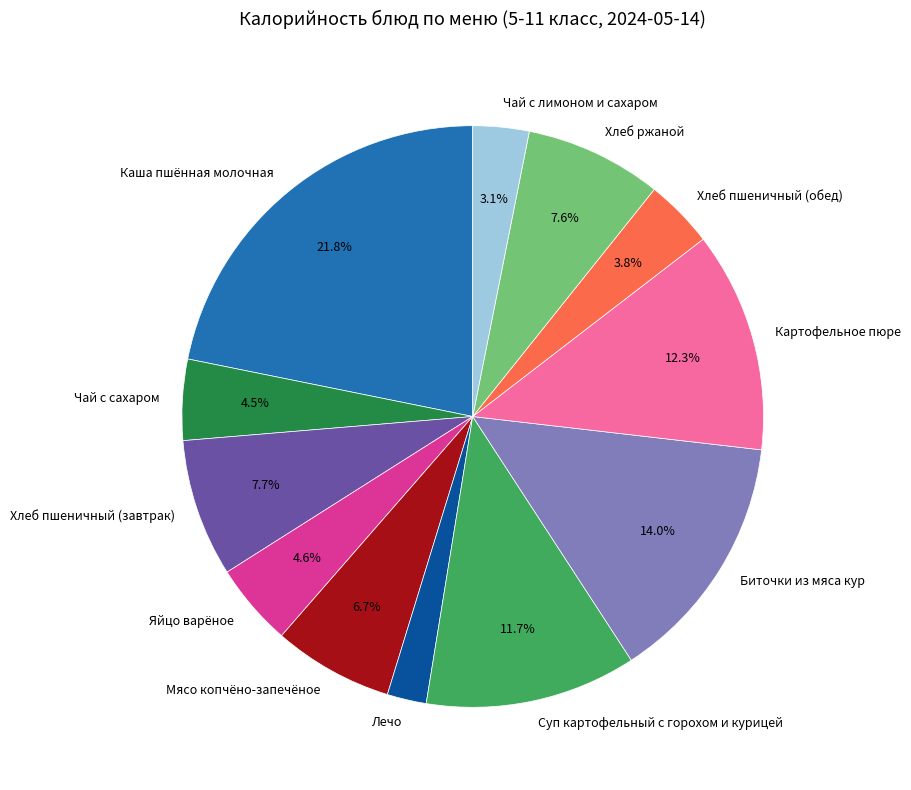

True or false: Мясо копчёно-запечёное accounts for 7% of the total.

True